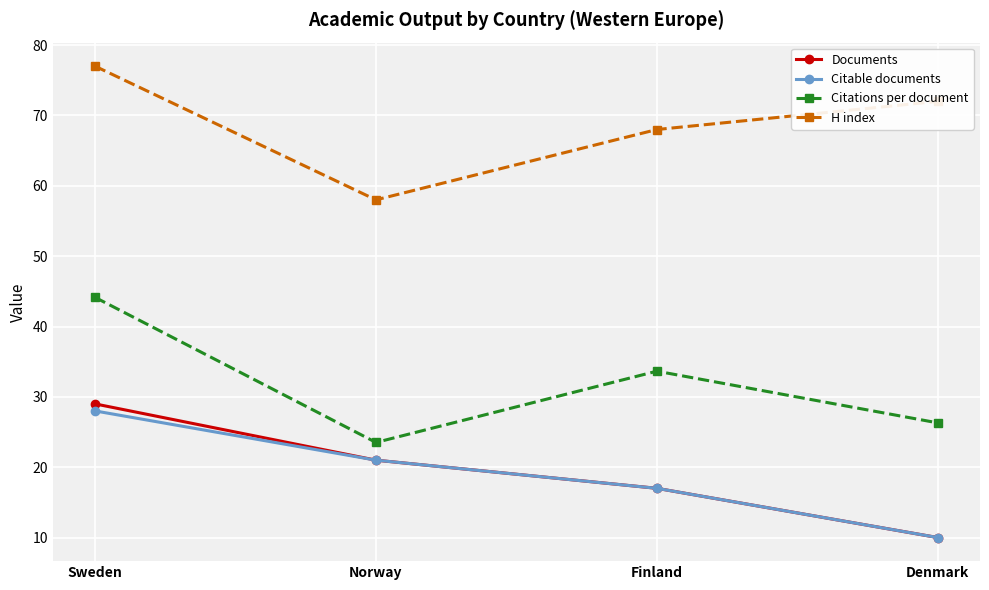

The value of Citable documents at Finland is 17.0. True or false?

True